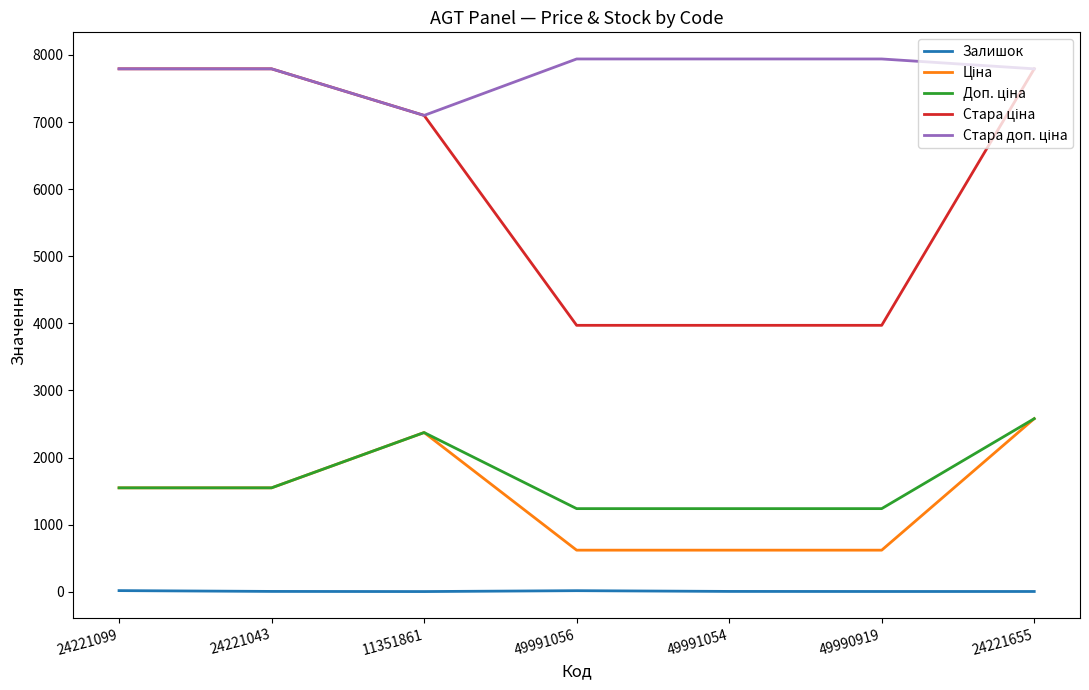

At which category is the sum across all series the highest?

24221655